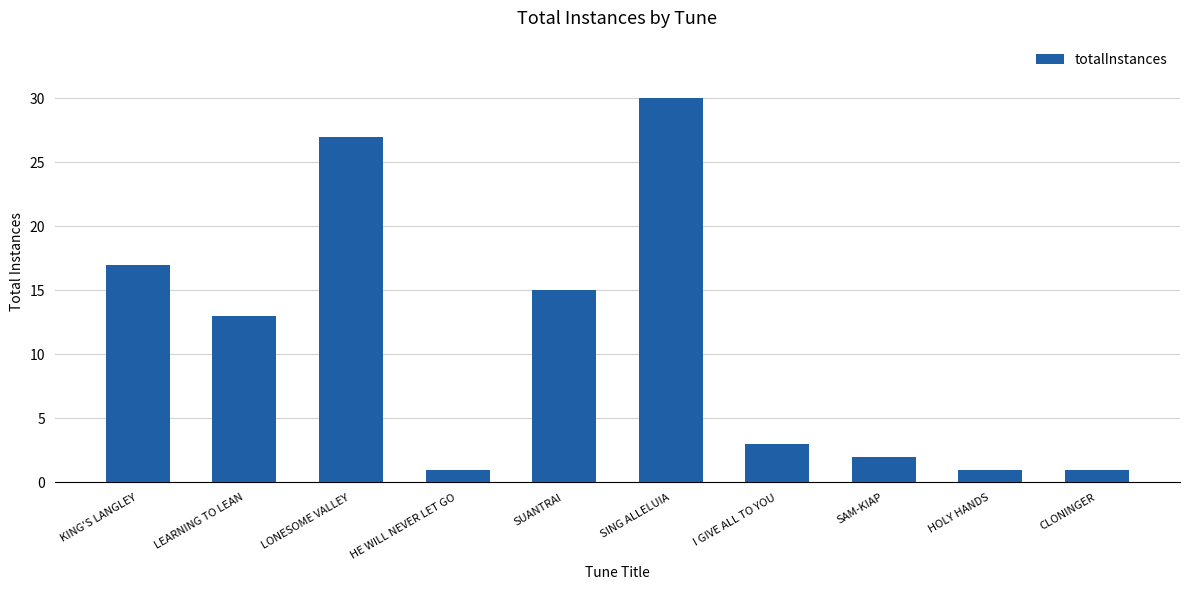

At which label does the data first exceed 13?

KING'S LANGLEY